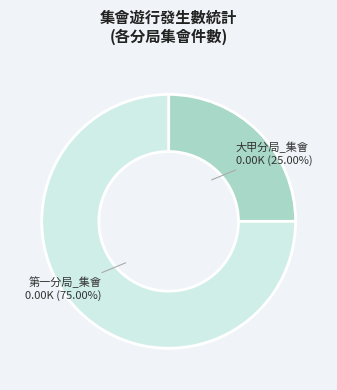

Which has a higher value, 第一分局_集會 or 大甲分局_集會?

第一分局_集會